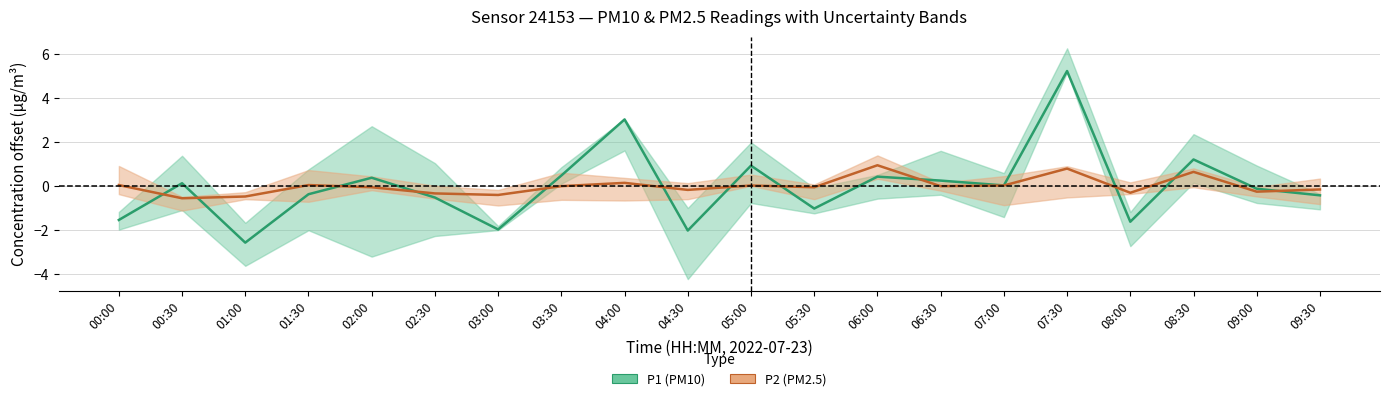

The P2 series shows 1.3 at 07:30. True or false?

False